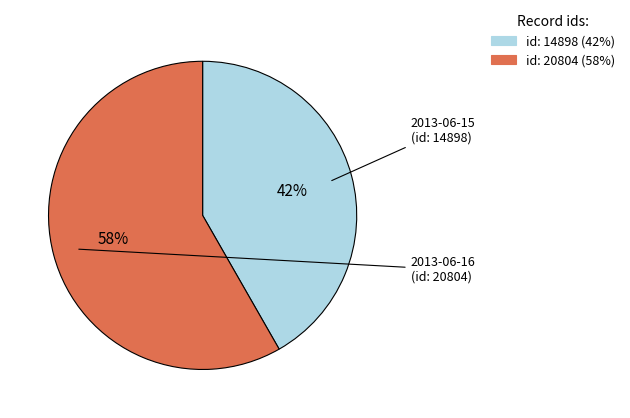

To the nearest percent, what is the average slice percentage?

50%